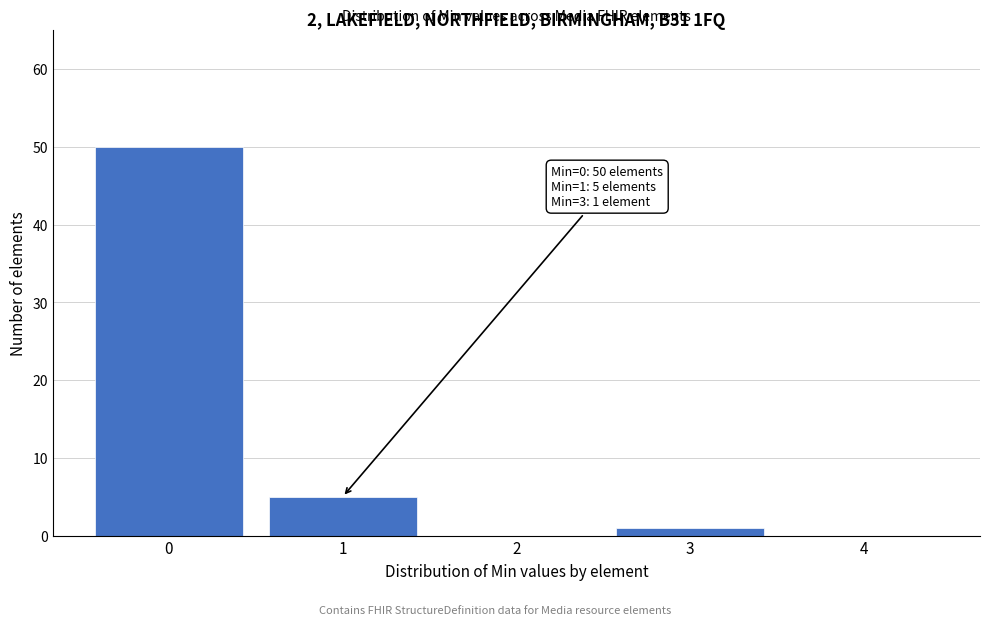

Which range on the x-axis has the tallest bar?

-0.5 to 0.5